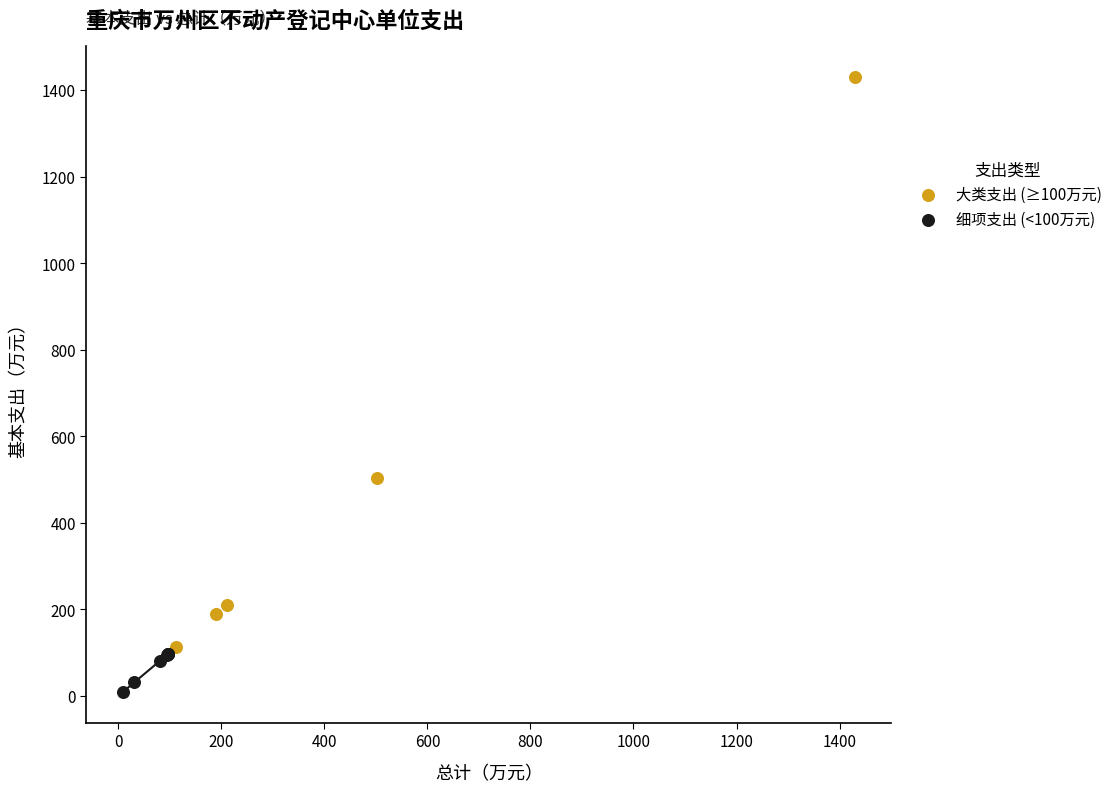

Which series has the largest Y range (max minus min)?

大类支出 (≥100万元)